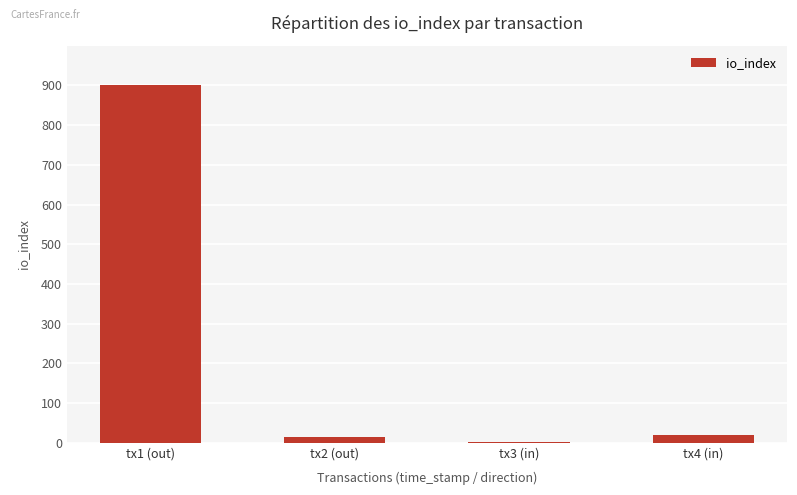

What value does the data have at tx4 (in)?

19